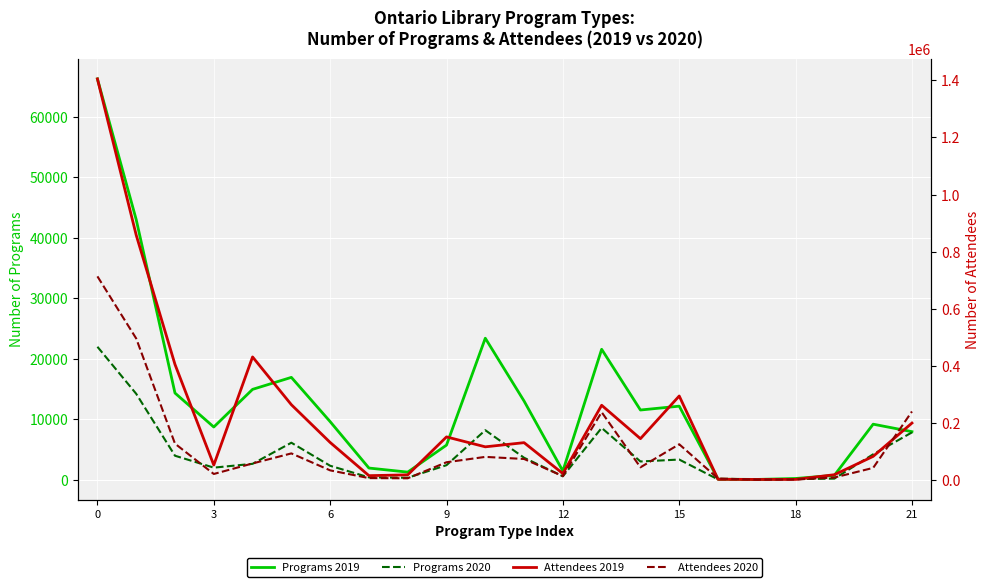

List the series in order of their peak value, lowest first.

Programs 2020, Programs 2019, Attendees 2020, Attendees 2019